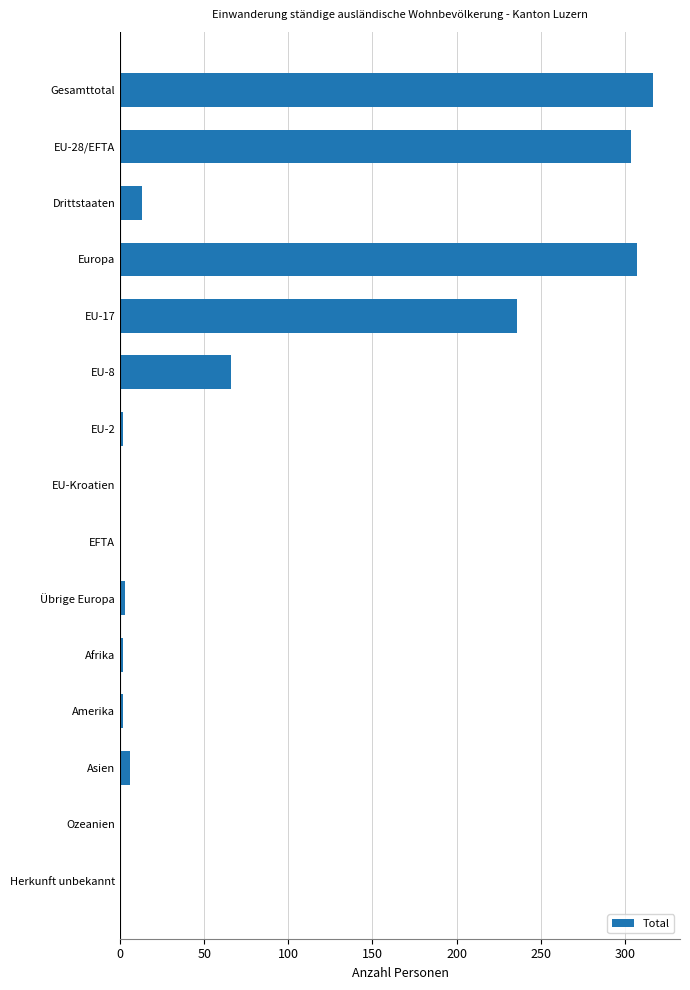

Count the number of categories in the chart.

15